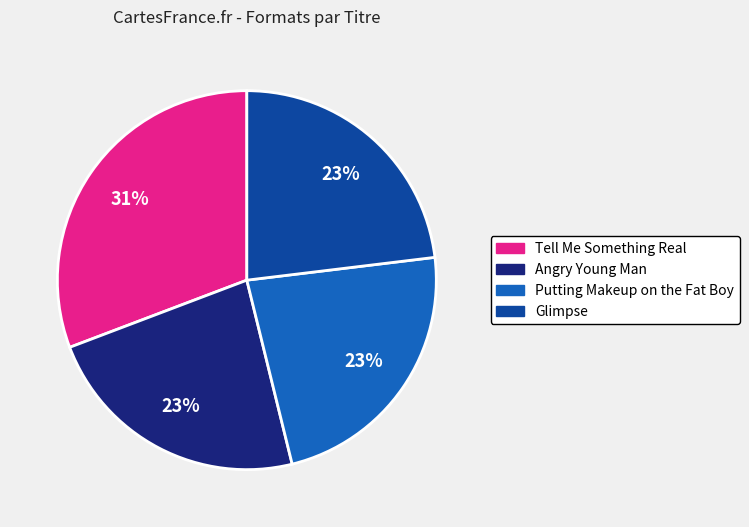

Is there any slice that represents more than half of the pie?

No